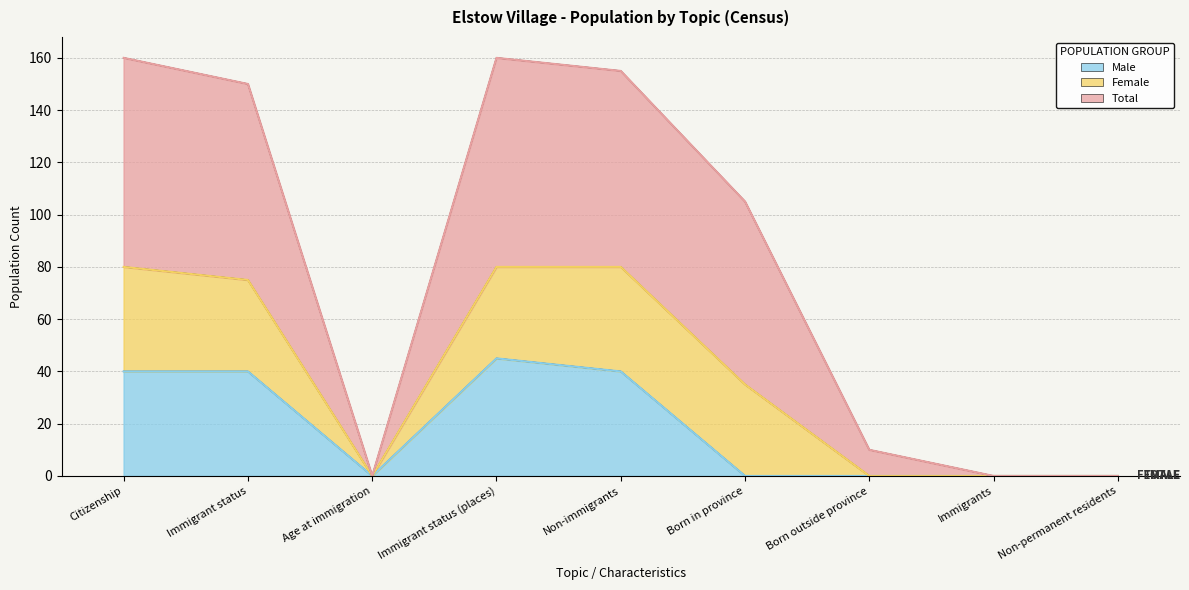

Where is Female nearest to the value 80?

Born in province